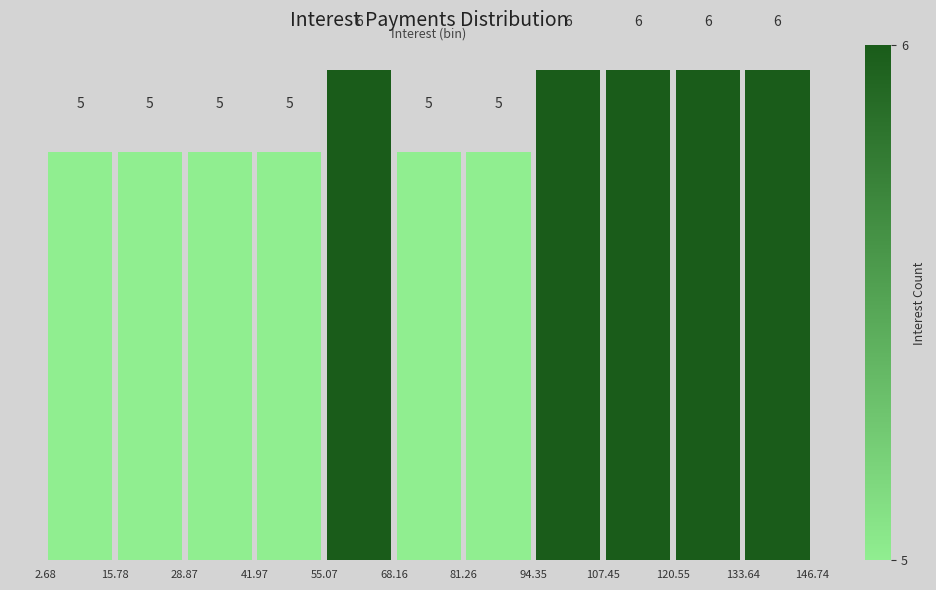

Reading left to right, list every bar in this chart as the range it spans on the x-axis followed by its height.

2.68 to 15.78: 5
15.78 to 28.87: 5
28.87 to 41.97: 5
41.97 to 55.07: 5
55.07 to 68.16: 6
68.16 to 81.26: 5
81.26 to 94.35: 5
94.35 to 107.45: 6
107.45 to 120.55: 6
120.55 to 133.64: 6
133.64 to 146.74: 6